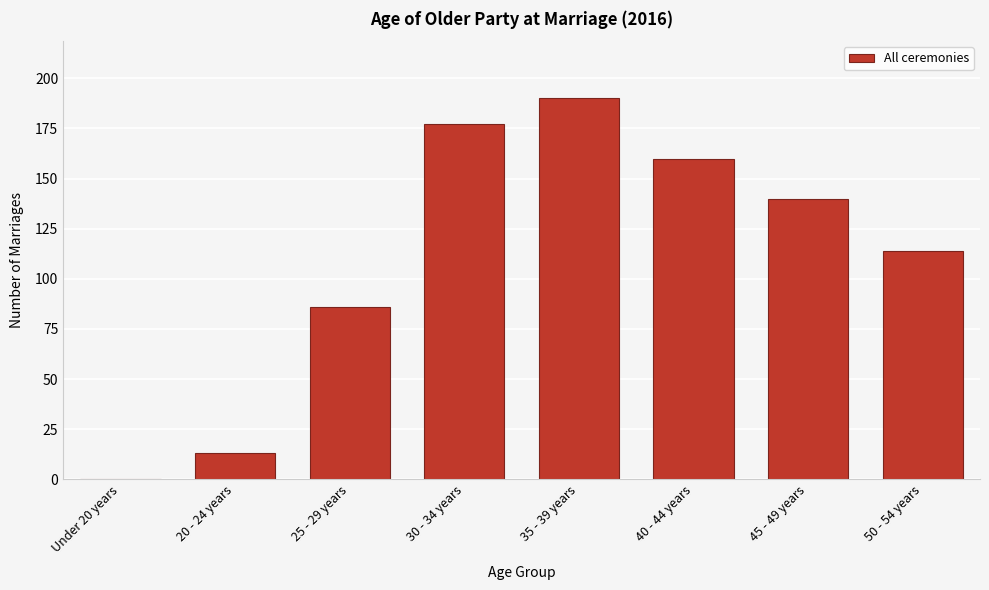

Reading left to right, list all the values displayed in this chart.

Under 20 years=0	20 - 24 years=13	25 - 29 years=86	30 - 34 years=177	35 - 39 years=190	40 - 44 years=160	45 - 49 years=140	50 - 54 years=114